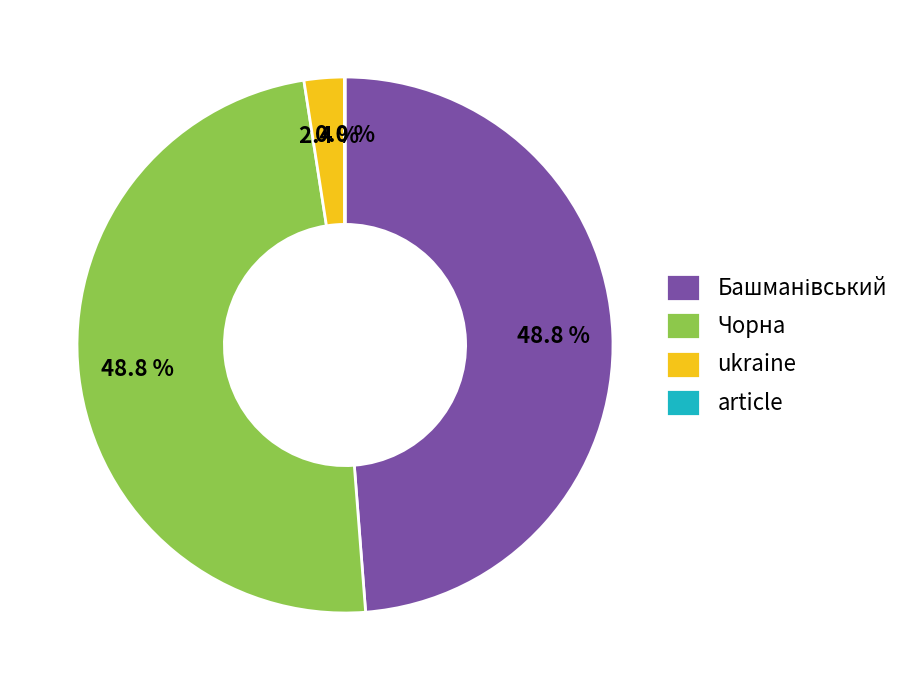

What is the total percentage of Чорна and ukraine?

51.2%